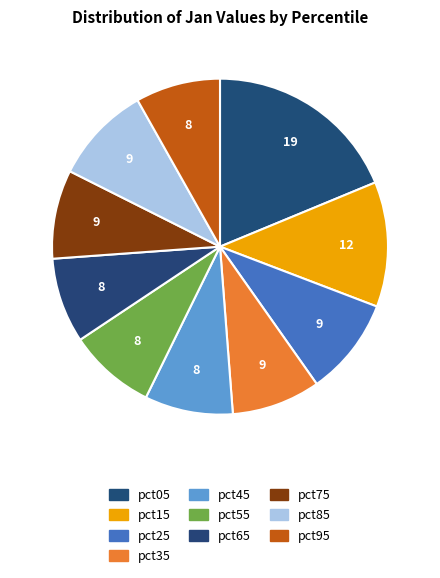

What portion of the pie excludes pct35?

91.5%